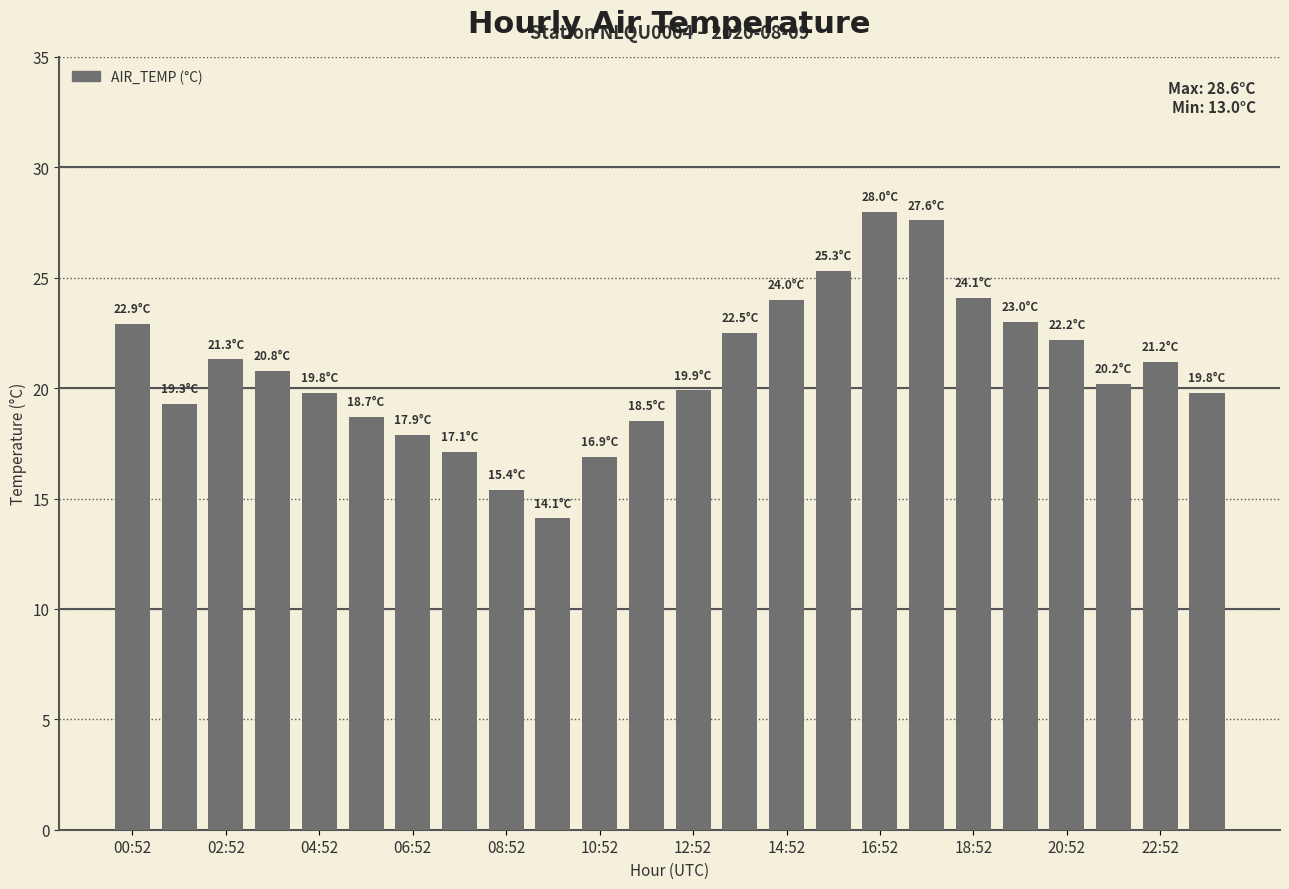

What is the smallest value displayed?

14.1